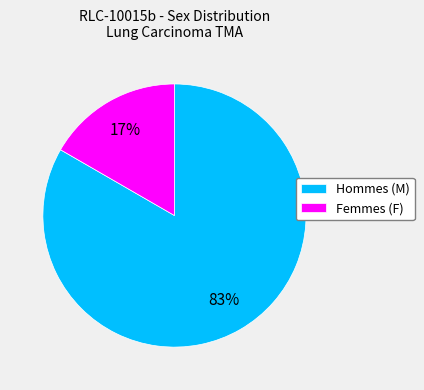

What is the majority slice?

Hommes (M)